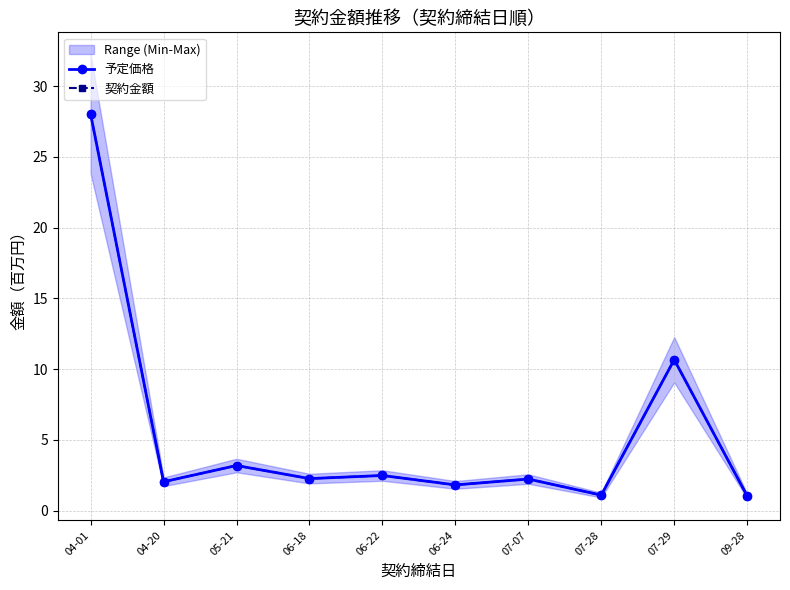

True or false: 予定価格 and 契約金額 cross at least once.

False